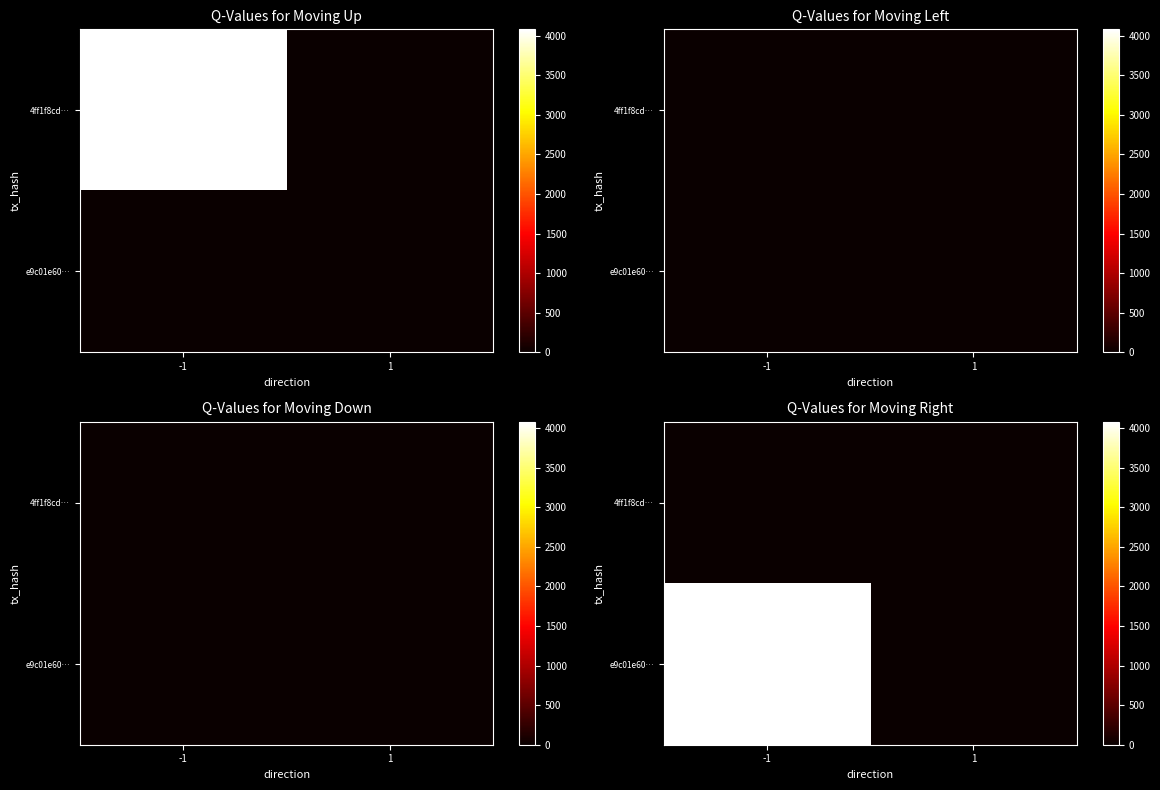

True or false: e9c01e60… has a value of 5890 at -1.

False